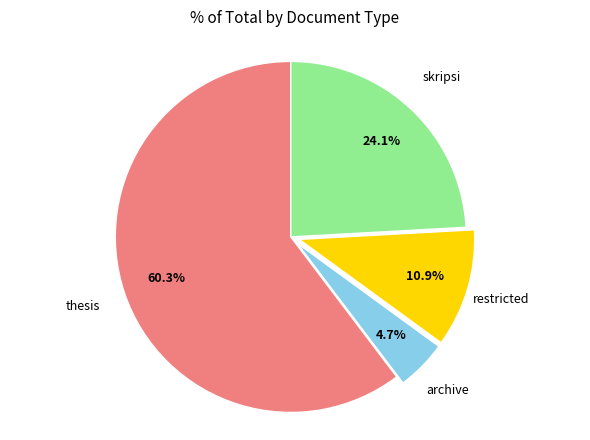

Rank the categories by value from lowest to highest.

archive, restricted, skripsi, thesis